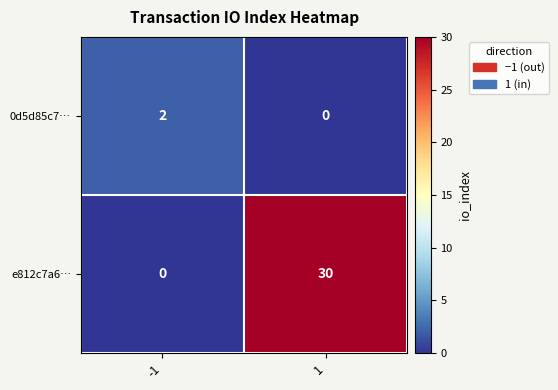

What is the sum of the e812c7a6… values at -1 and 1?

30